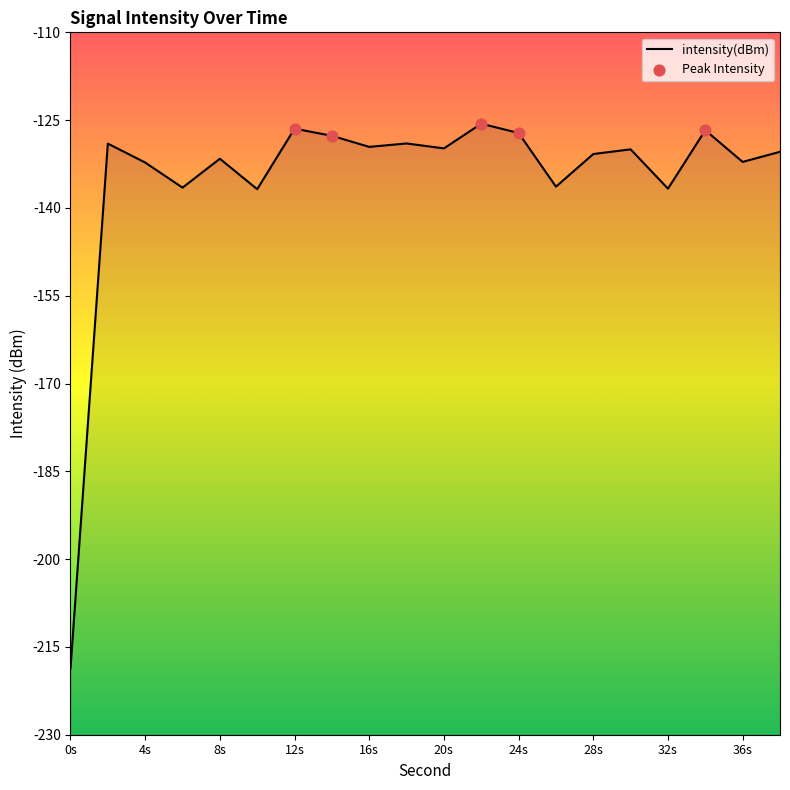

What is the change in value from 32s to 36s?

+4.6